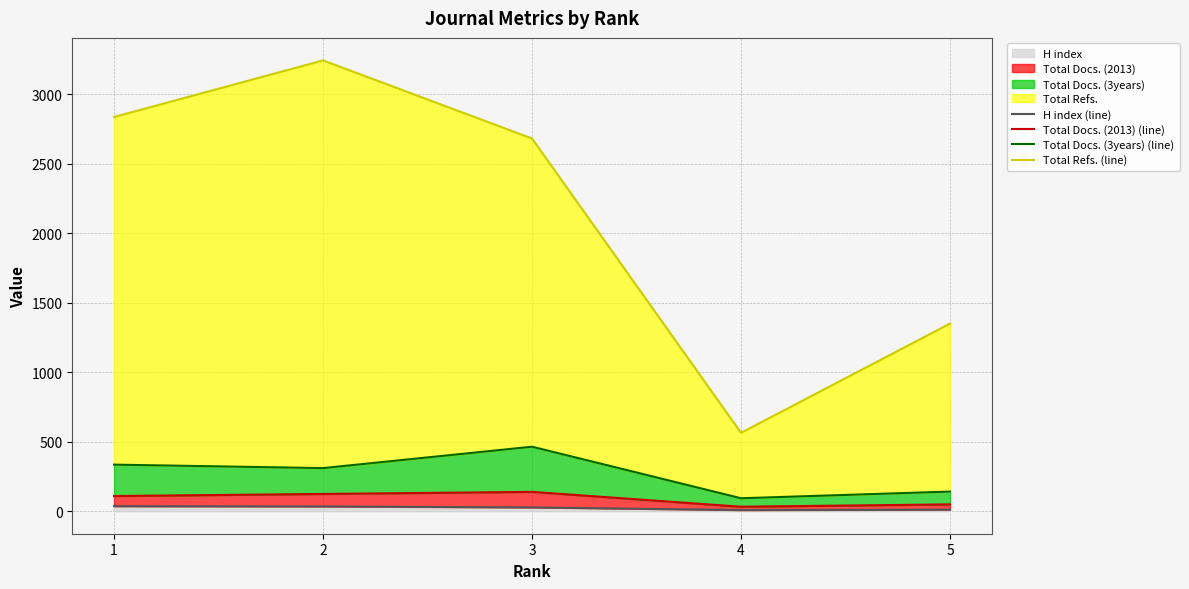

At which label does Total Docs. (2013) (line) reach its peak?

3